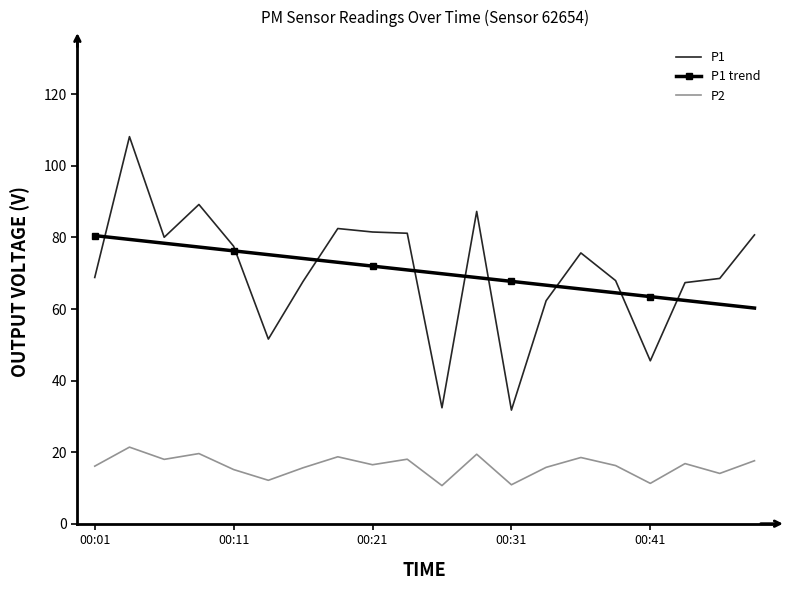

What is the minimum value shown in the chart?

10.7